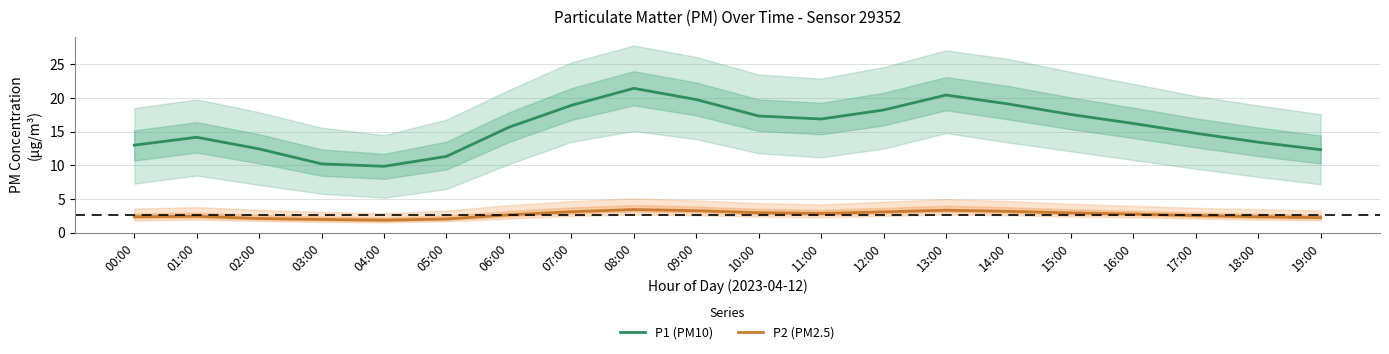

Is this an area chart (filled region under the line)?

No